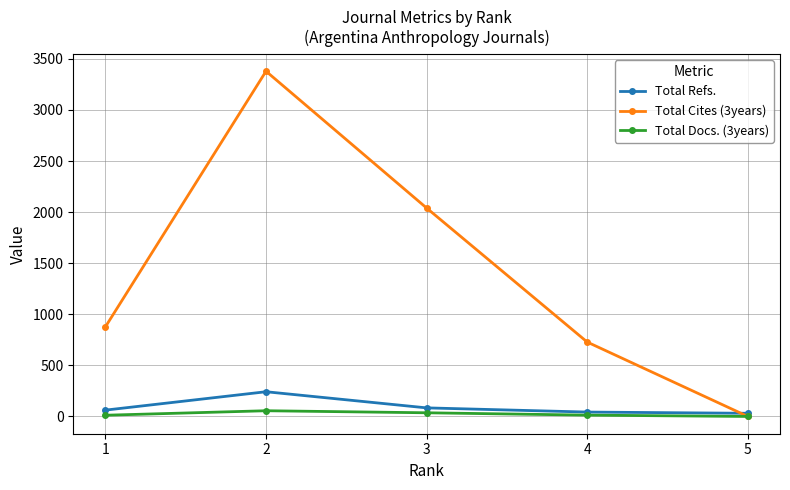

The value of Total Cites (3years) at 2 is 3379. True or false?

True